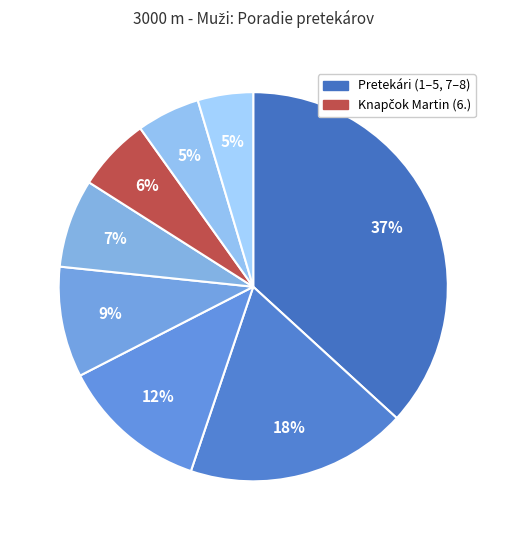

How many segments does this pie chart have?

8